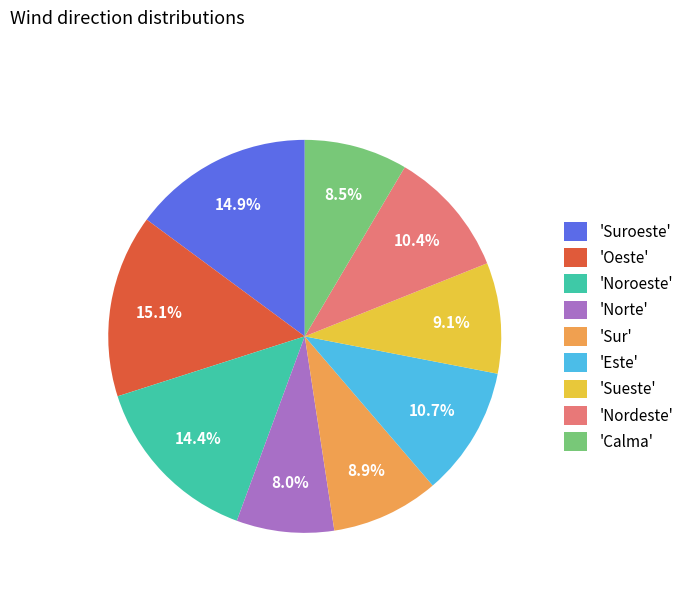

Is 'Noroeste' the majority of the pie?

No